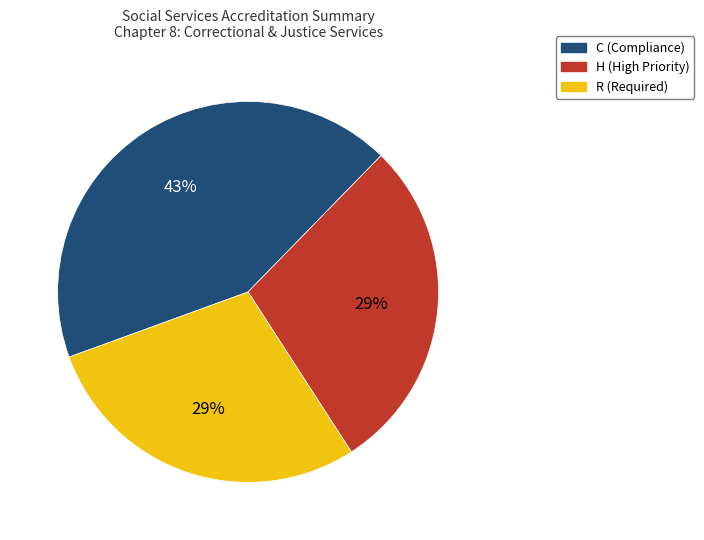

To the nearest percent, what is the average slice percentage?

33%